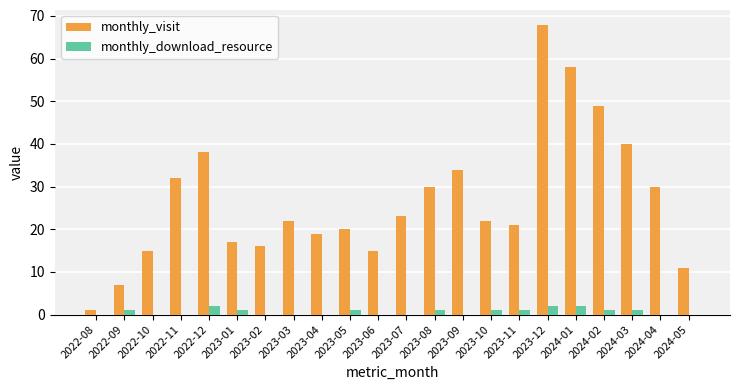

Read the monthly_visit value at 2022-08.

1